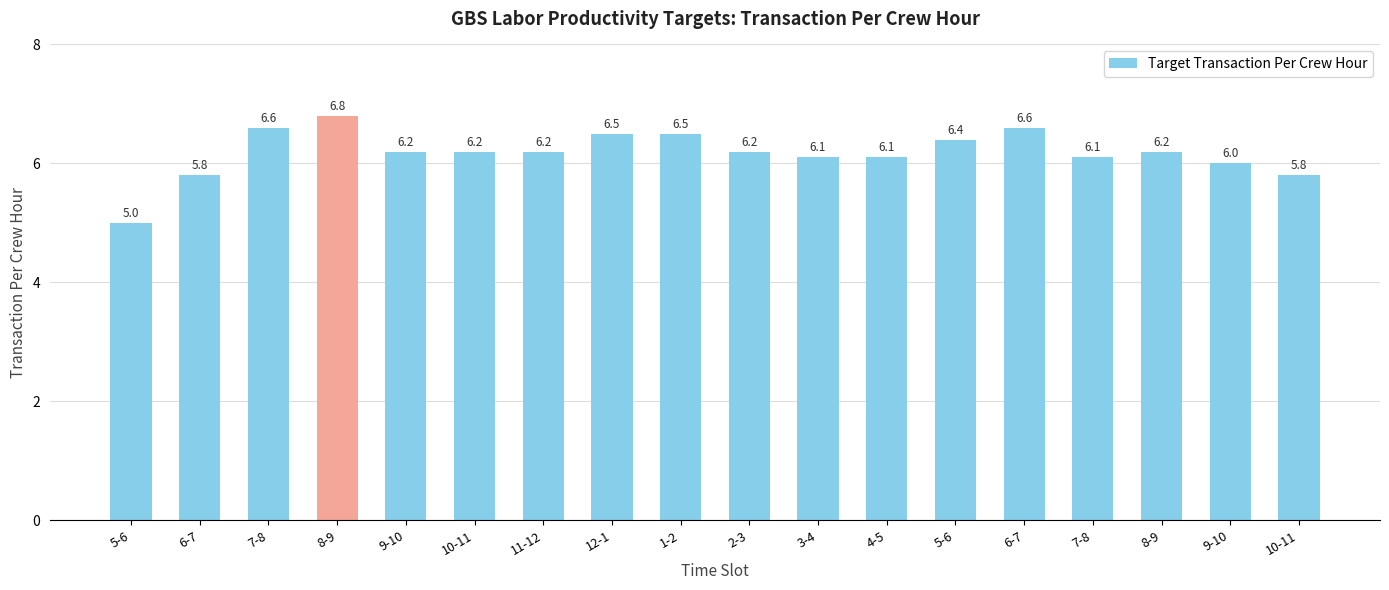

The chart shows a value of 11.4 at 5-6. True or false?

False